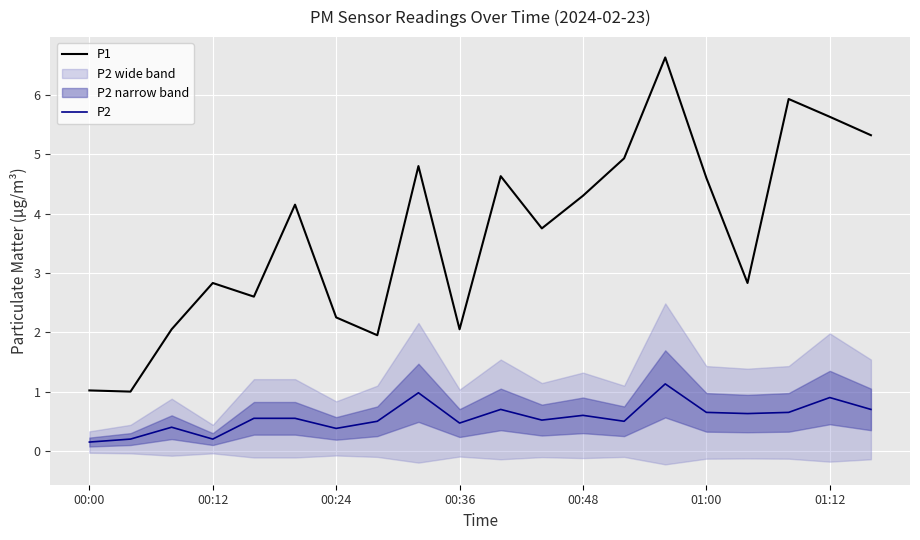

True or false: P2 and P1 cross at least once.

False